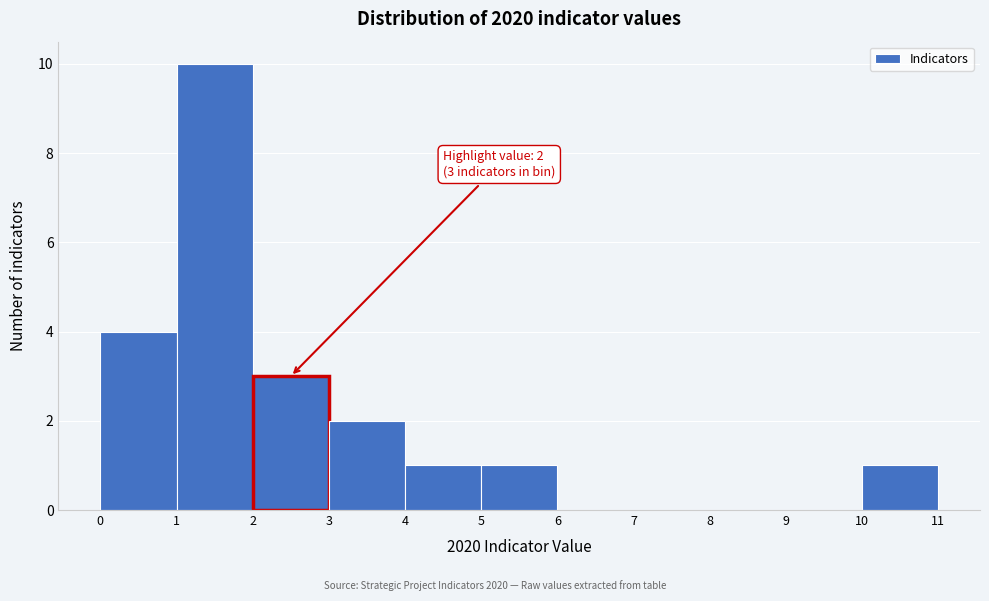

Which range on the x-axis has the tallest bar?

1 to 2